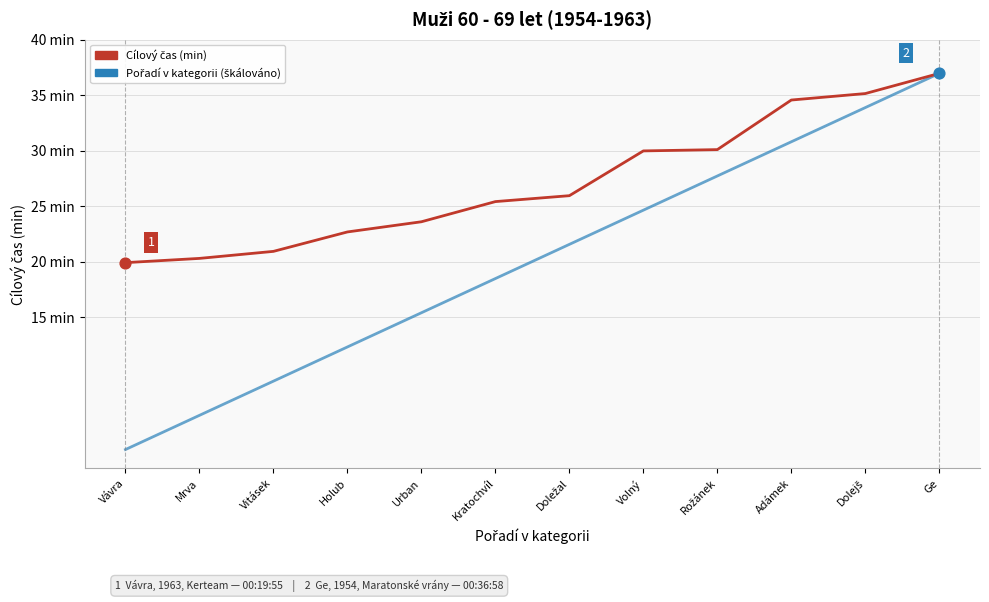

Which series has the largest total across all categories?

Cílový čas (min)